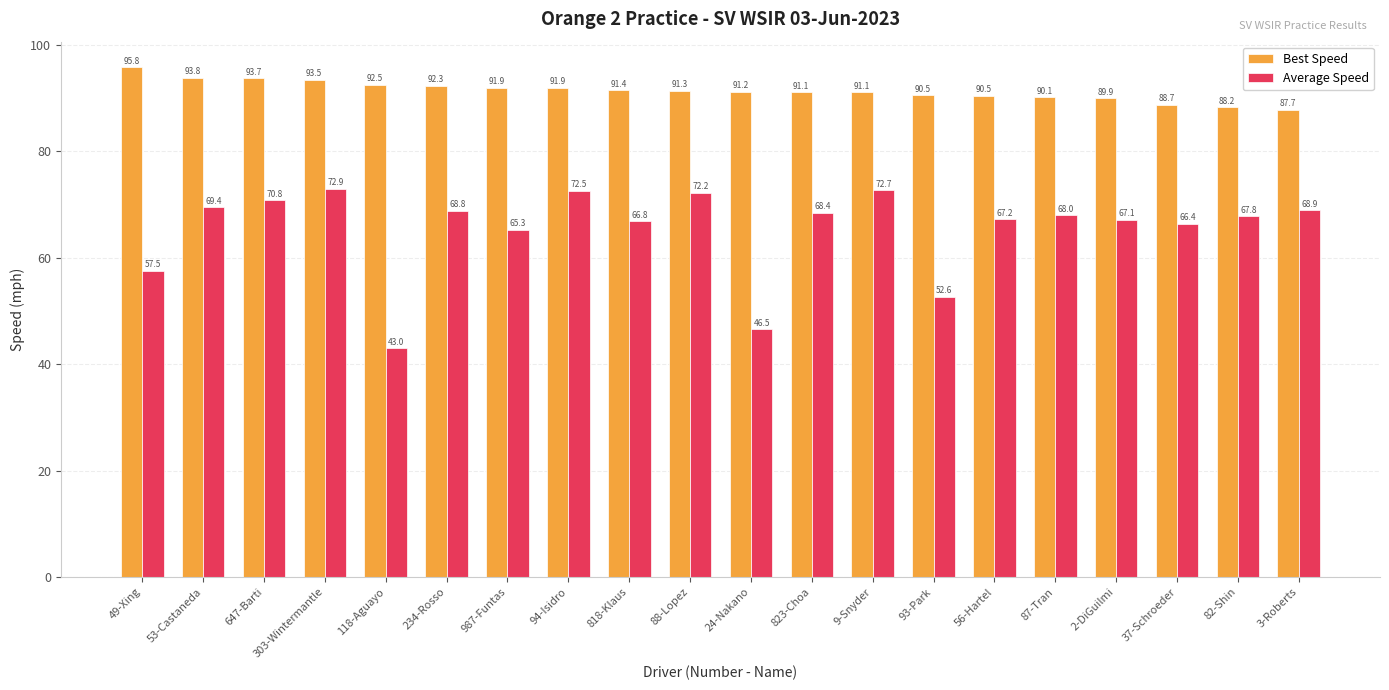

What value does the Best Speed series have at 88-Lopez?

91.3